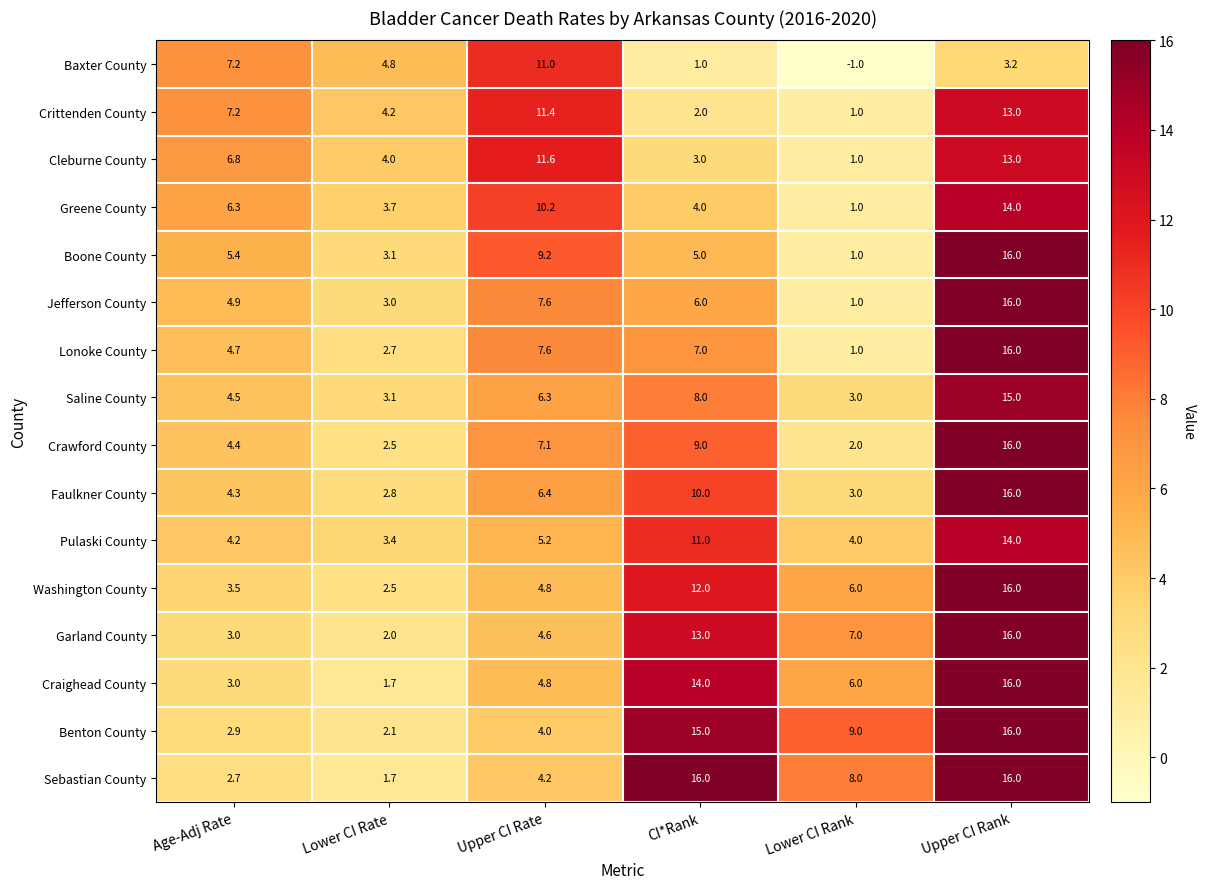

What is the average value of the Pulaski County series?

7.0